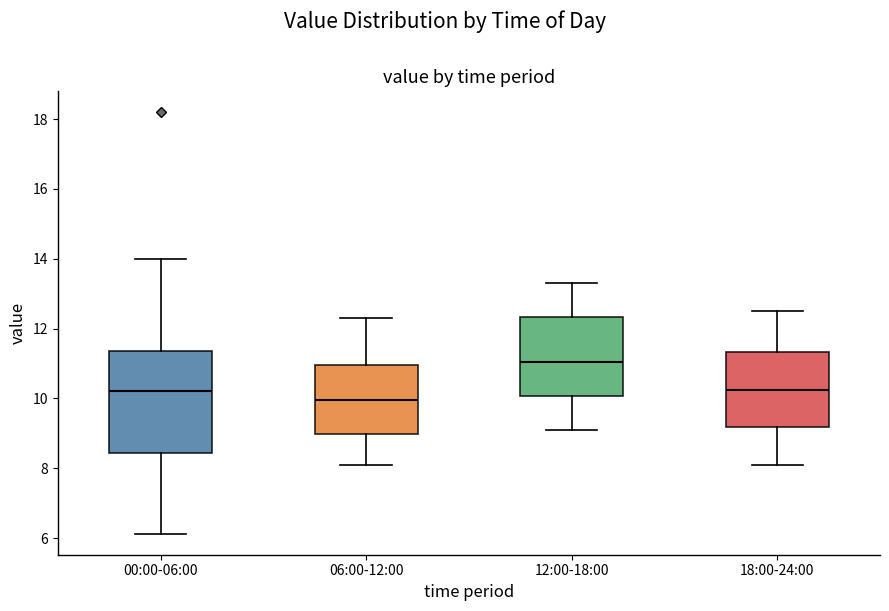

Comparing the boxes themselves (not the whiskers), which one is the tallest?

00:00-06:00